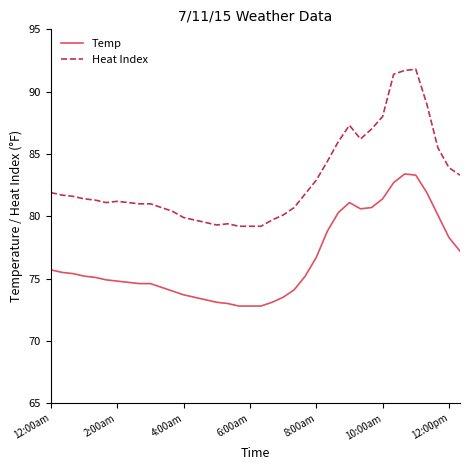

What is the difference between the maximum and minimum values in the Temp series?

10.6